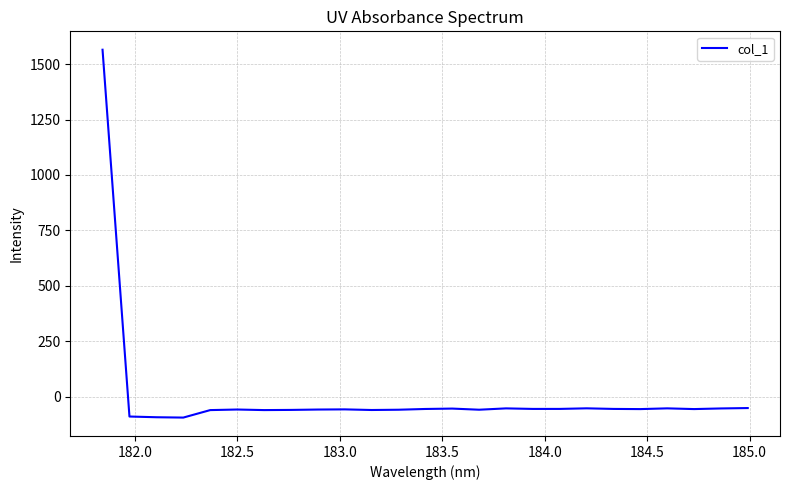

What is the greatest value displayed?

1565.2